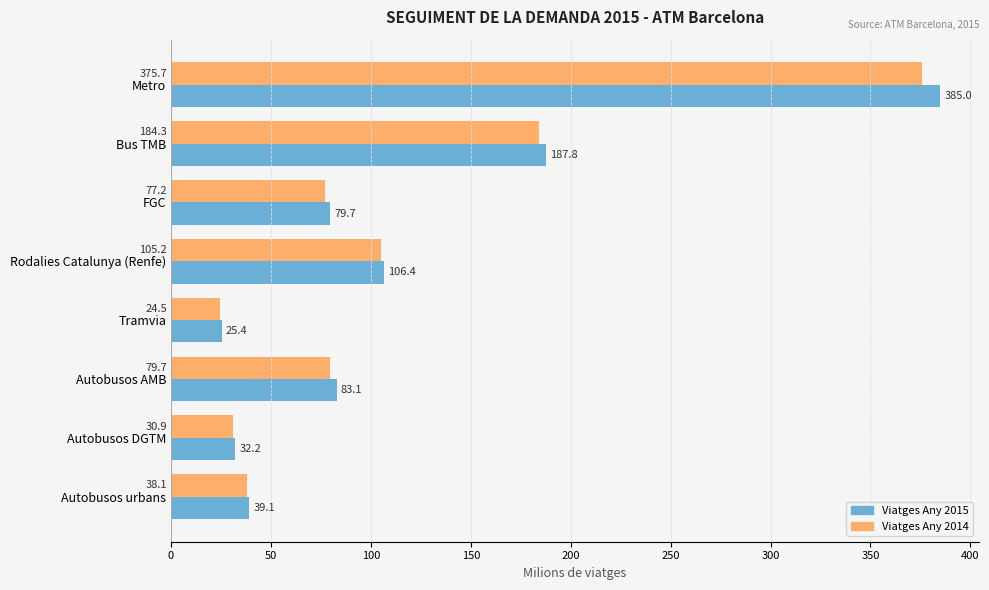

What is the difference between the maximum and minimum values in the Viatges Any 2015 series?

359.6